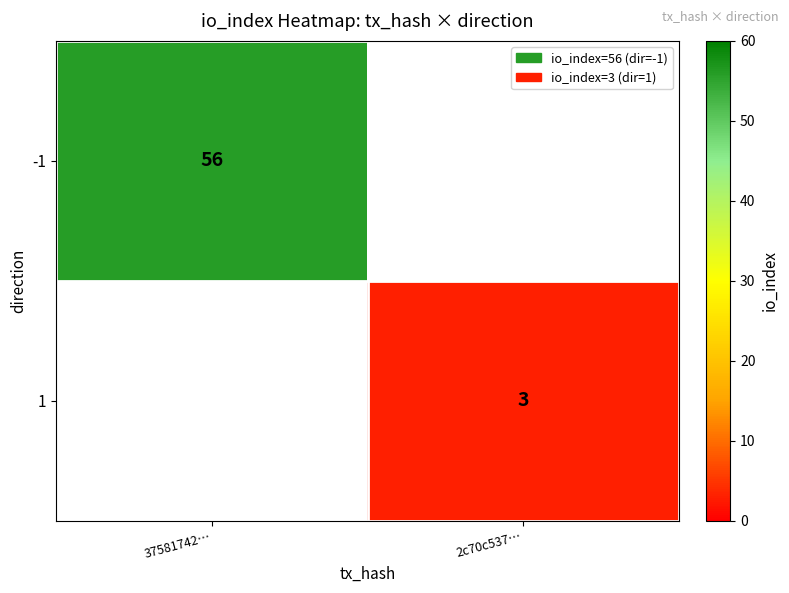

True or false: -1 has a value of 56 at 37581742….

True